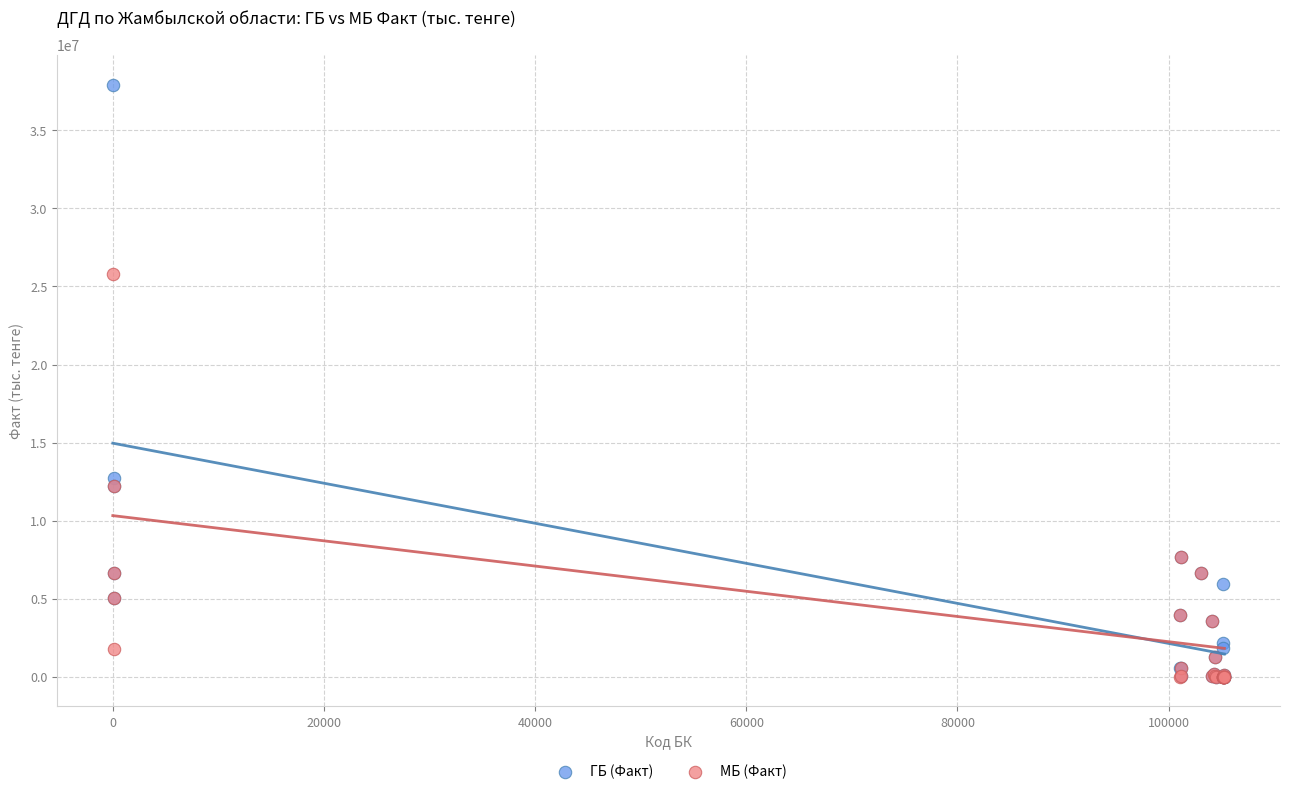

Which series has the widest spread of Y values?

ГБ (Факт)